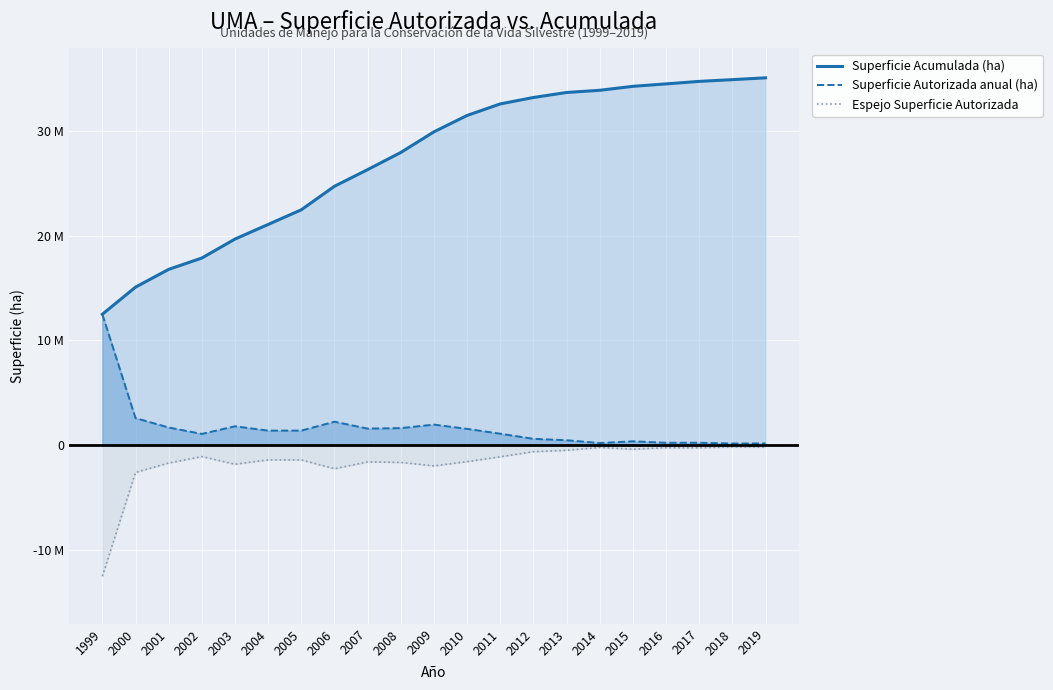

True or false: Superficie Acumulada (ha) and Superficie Autorizada anual (ha) cross at least once.

False